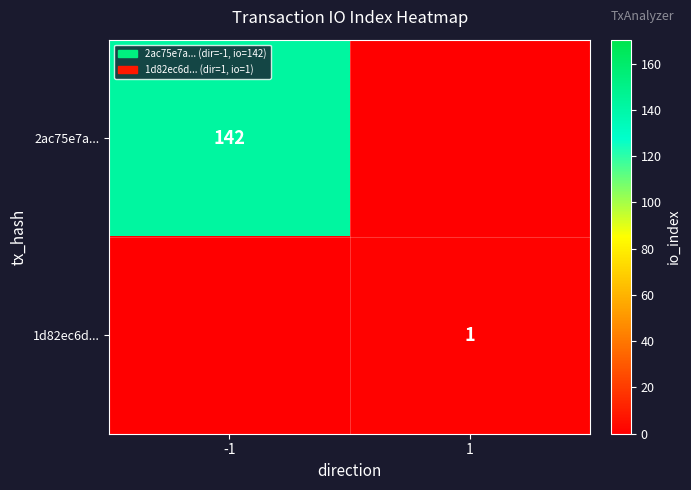

The 1d82ec6d... series shows 1 at 1. True or false?

True